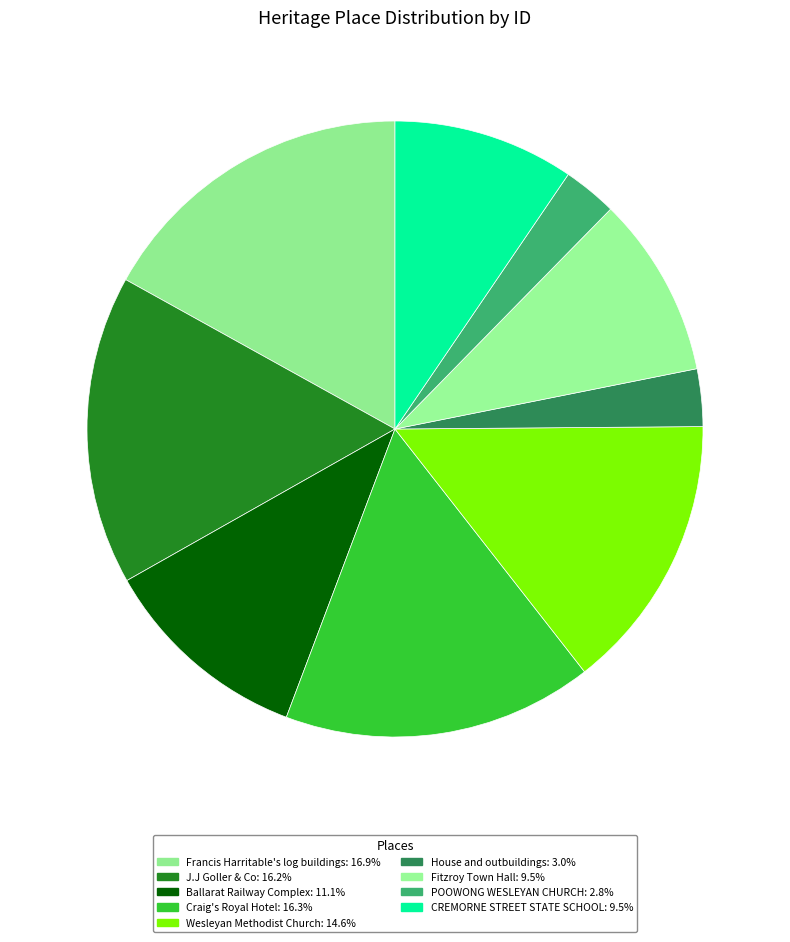

Count the number of slices in the pie.

9